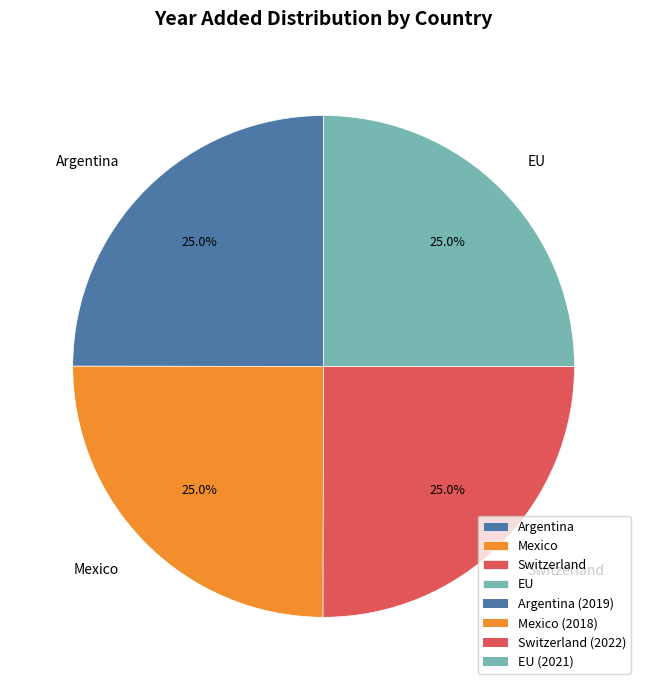

What is the ratio of the value at Argentina to the value at EU?

1.0